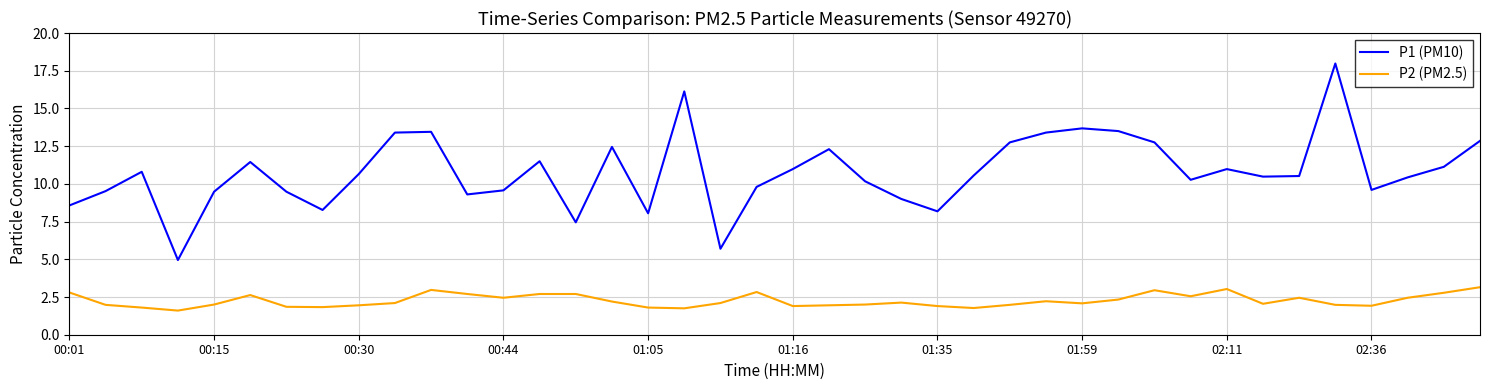

Which series has the largest total across all categories?

P1 (PM10)